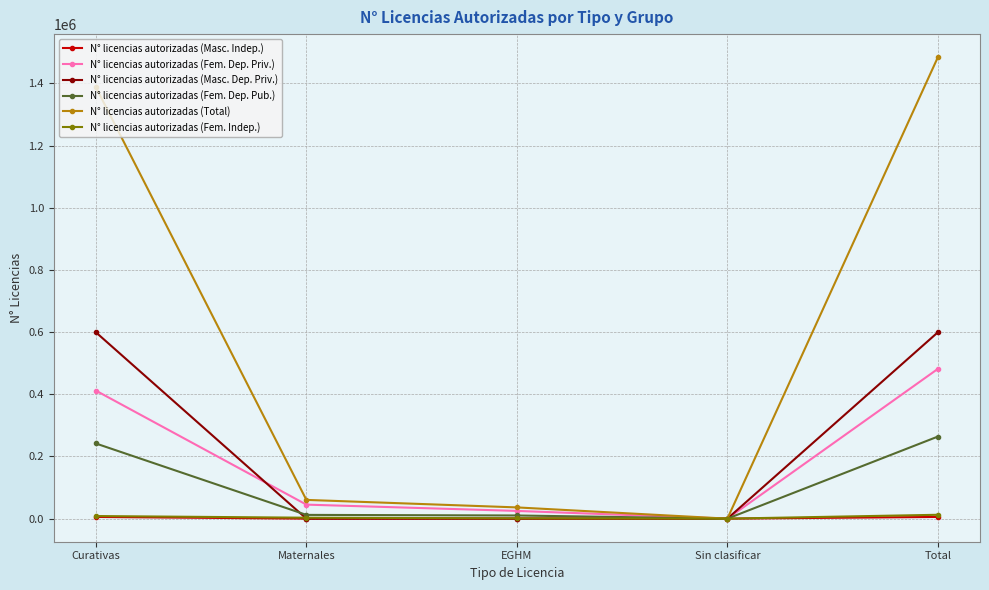

Is the value of N° licencias autorizadas (Fem. Dep. Pub.) at Total greater than the value of N° licencias autorizadas (Masc. Dep. Priv.) at Maternales?

Yes